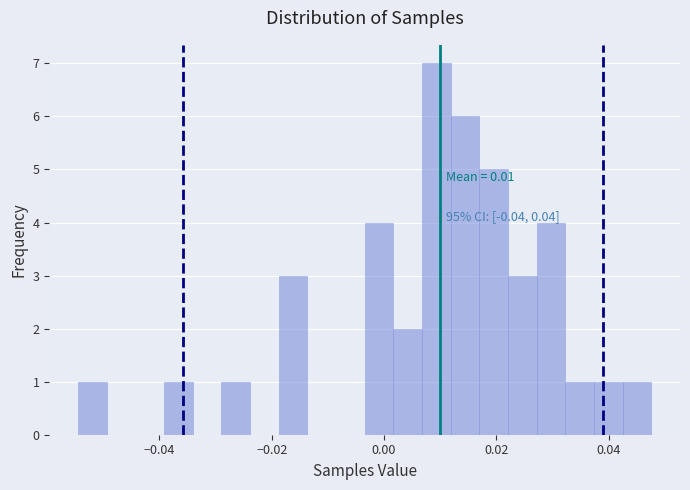

Around what value on the x-axis is the tallest bar? Give the approximate position of its centre, as read against the axis.

0.010